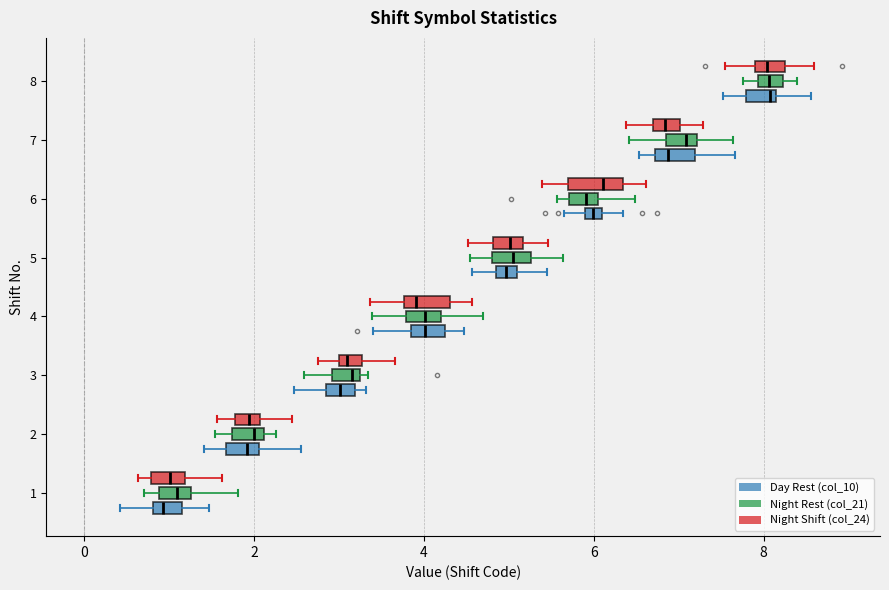

Where does the left whisker of the box for 6 (Night Shift (col_24)) end on the x-axis? The values are not printed on the chart, so give them approximately, as read against the axis.

5.4